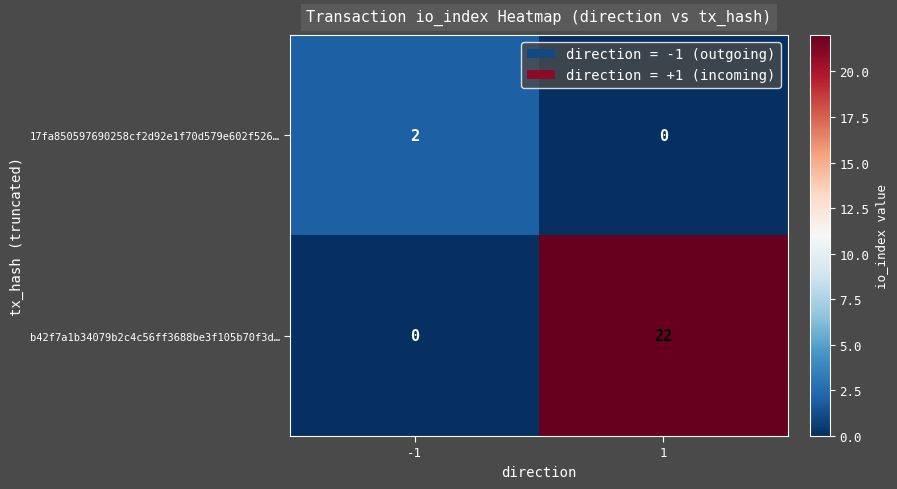

What is the difference between the b42f7a1b34079b2c4c56ff3688be3f105b70f3d… values at 1 and -1?

22